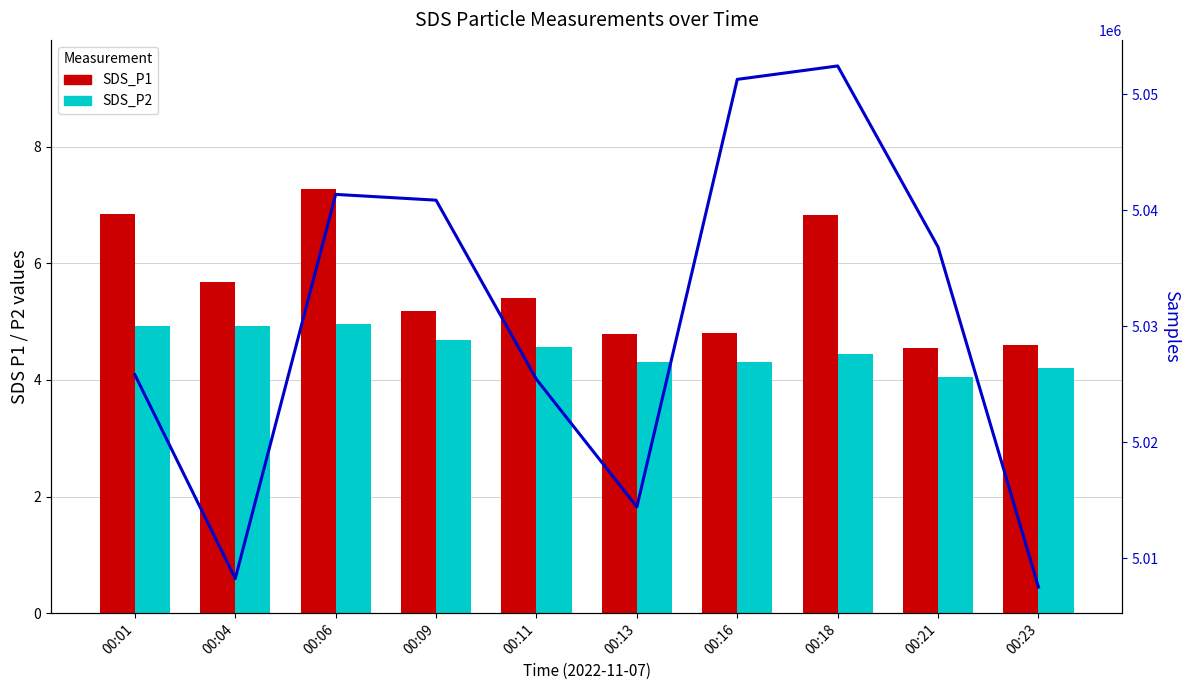

What is the difference between the second highest and second lowest values in the Samples series?

43044.0